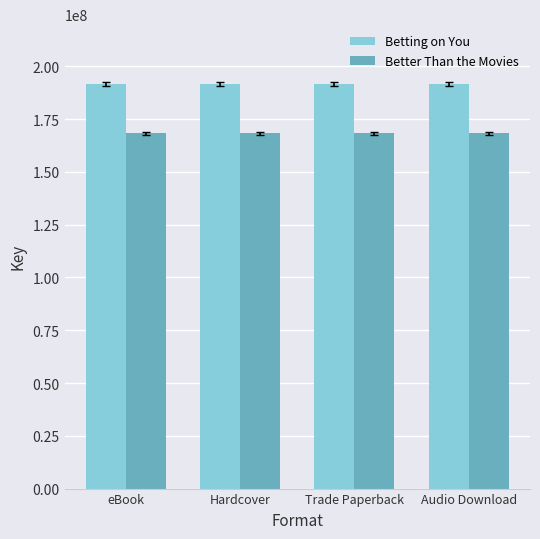

Count the number of data series in this chart.

2